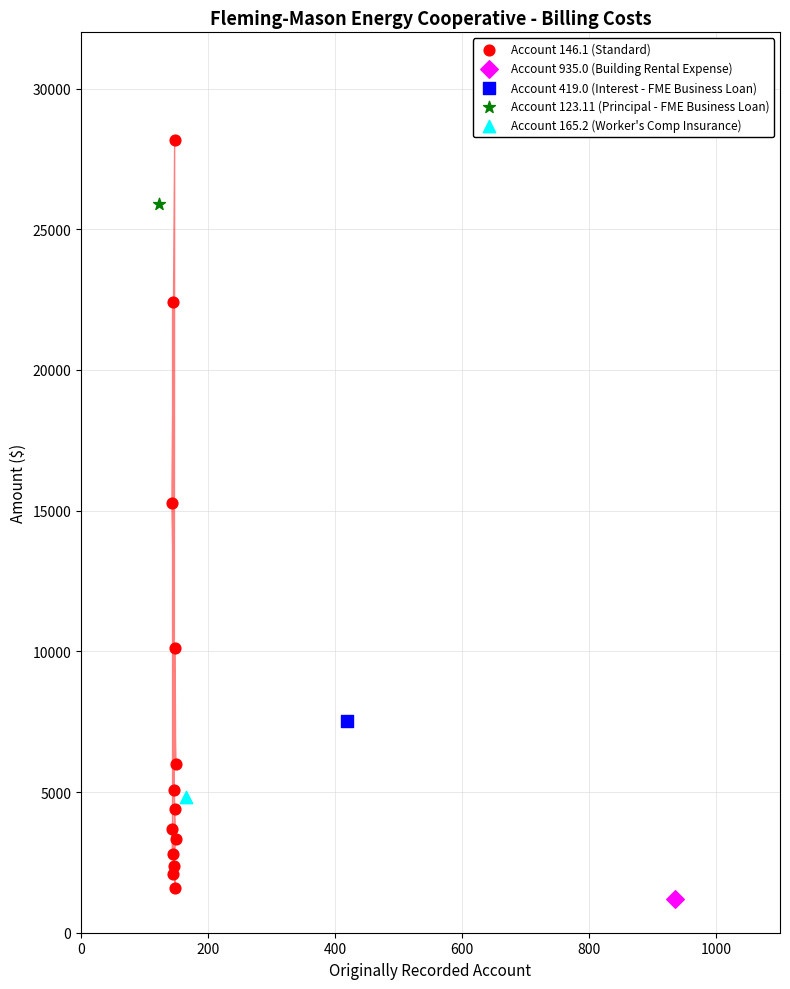

What are all the series names shown in the legend?

Account 146.1 (Standard), Account 935.0 (Building Rental Expense), Account 419.0 (Interest - FME Business Loan), Account 123.11 (Principal - FME Business Loan), Account 165.2 (Worker's Comp Insurance)